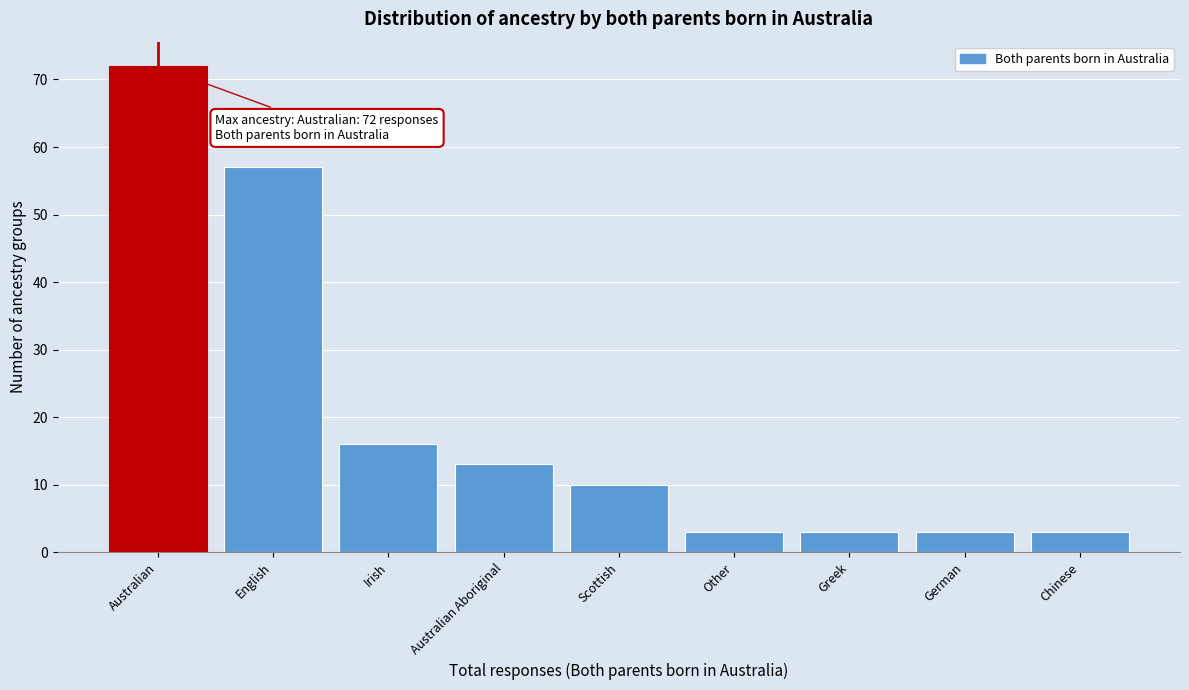

Reading right to left, what are all the values shown in this chart?

Chinese=3	German=3	Greek=3	Other=3	Scottish=10	Australian Aboriginal=13	Irish=16	English=57	Australian=72